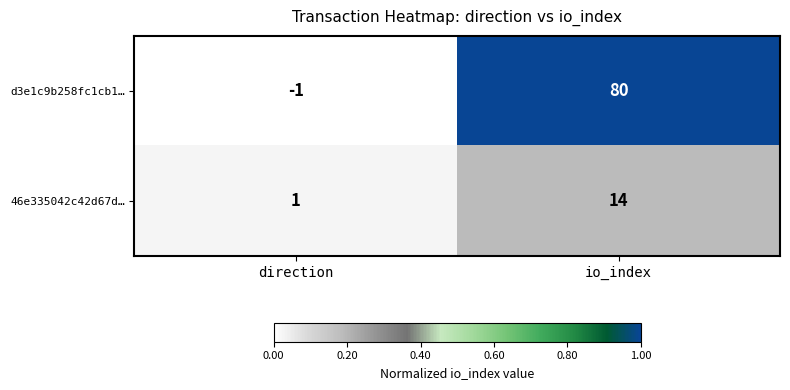

Which label corresponds to the smallest value in the chart?

direction